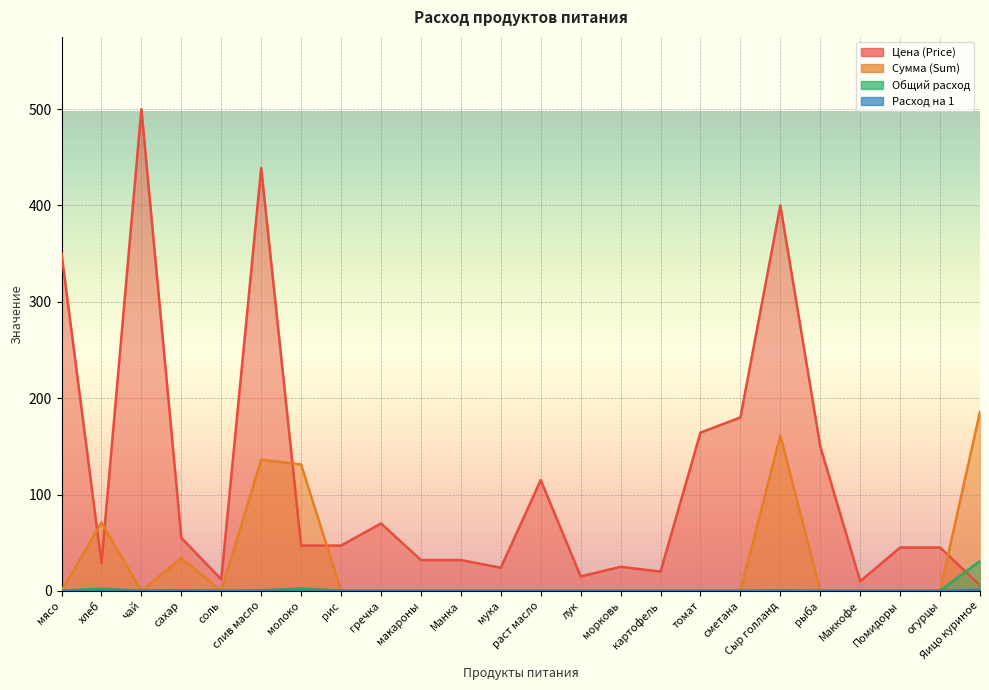

What is the average value of the Сумма (Sum) series?

30.0